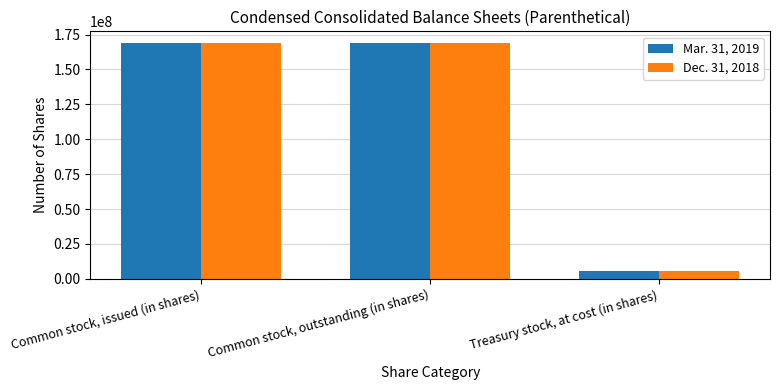

The Dec. 31, 2018 series shows 168791000 at Common stock, issued (in shares). True or false?

True